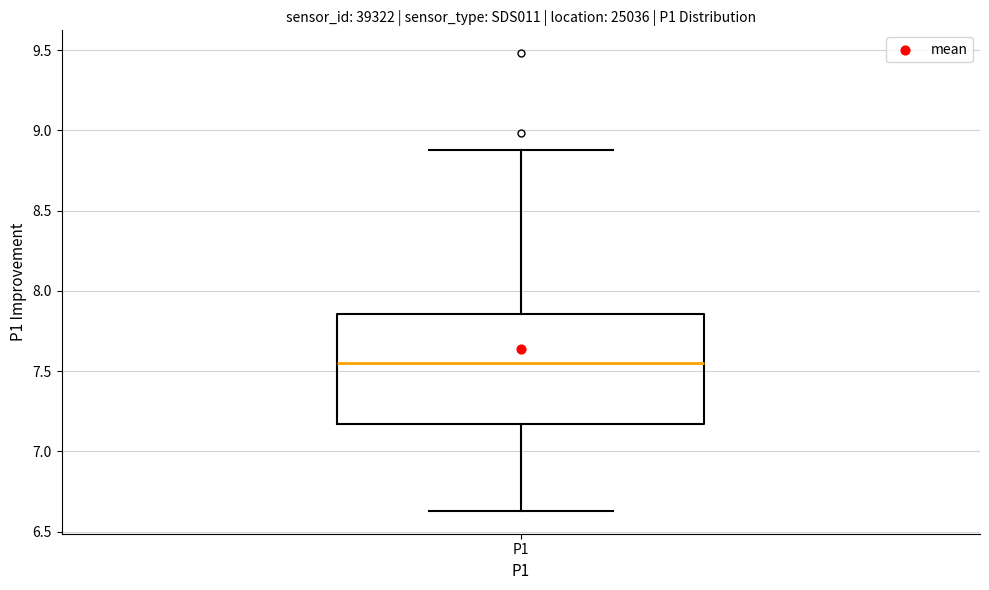

Transcribe this box plot: give where the median line is, the range the box spans, and where the two whiskers end, as read against the y-axis. The values are not printed on the chart, so give them approximately, as read against the axis.

median 7.55, box 7.15 to 7.85, whiskers 6.65 to 8.90